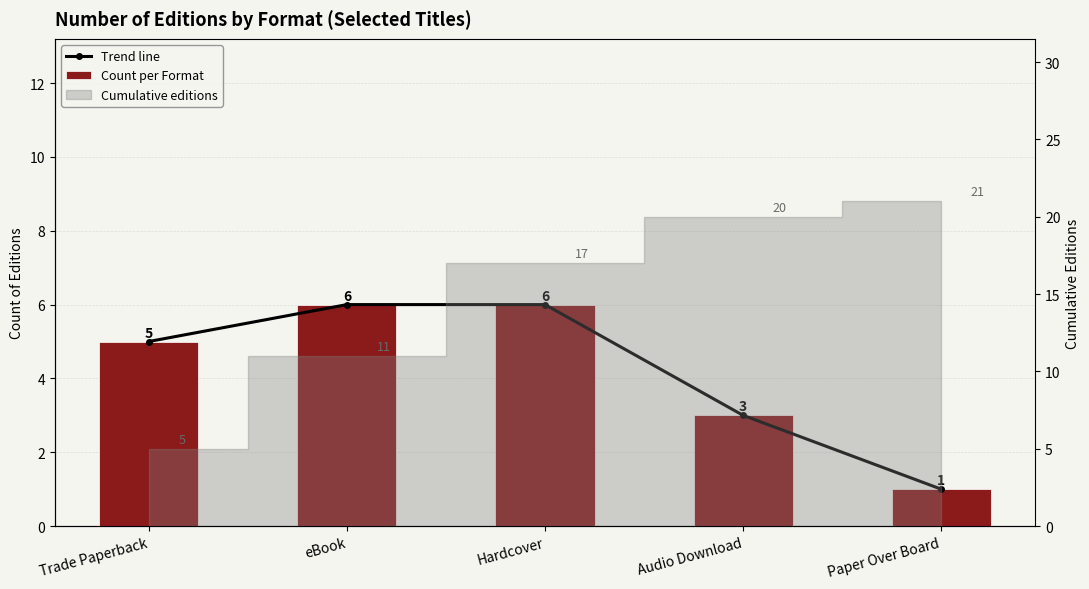

How many values in the Trend line series exceed 5?

2